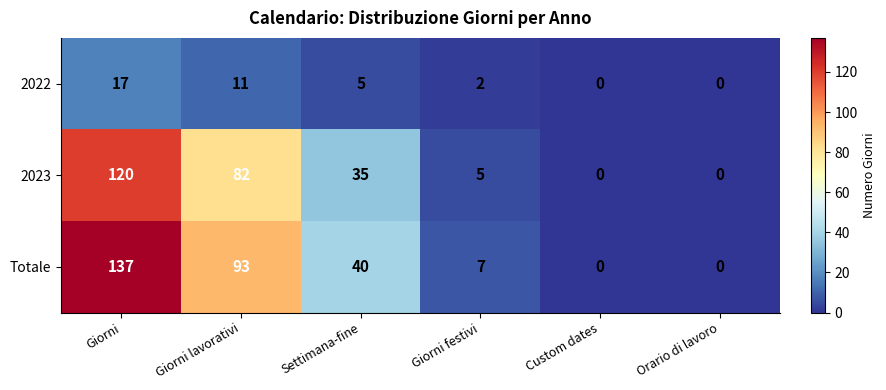

Is it true that 2022 equals 8 at Custom dates?

False